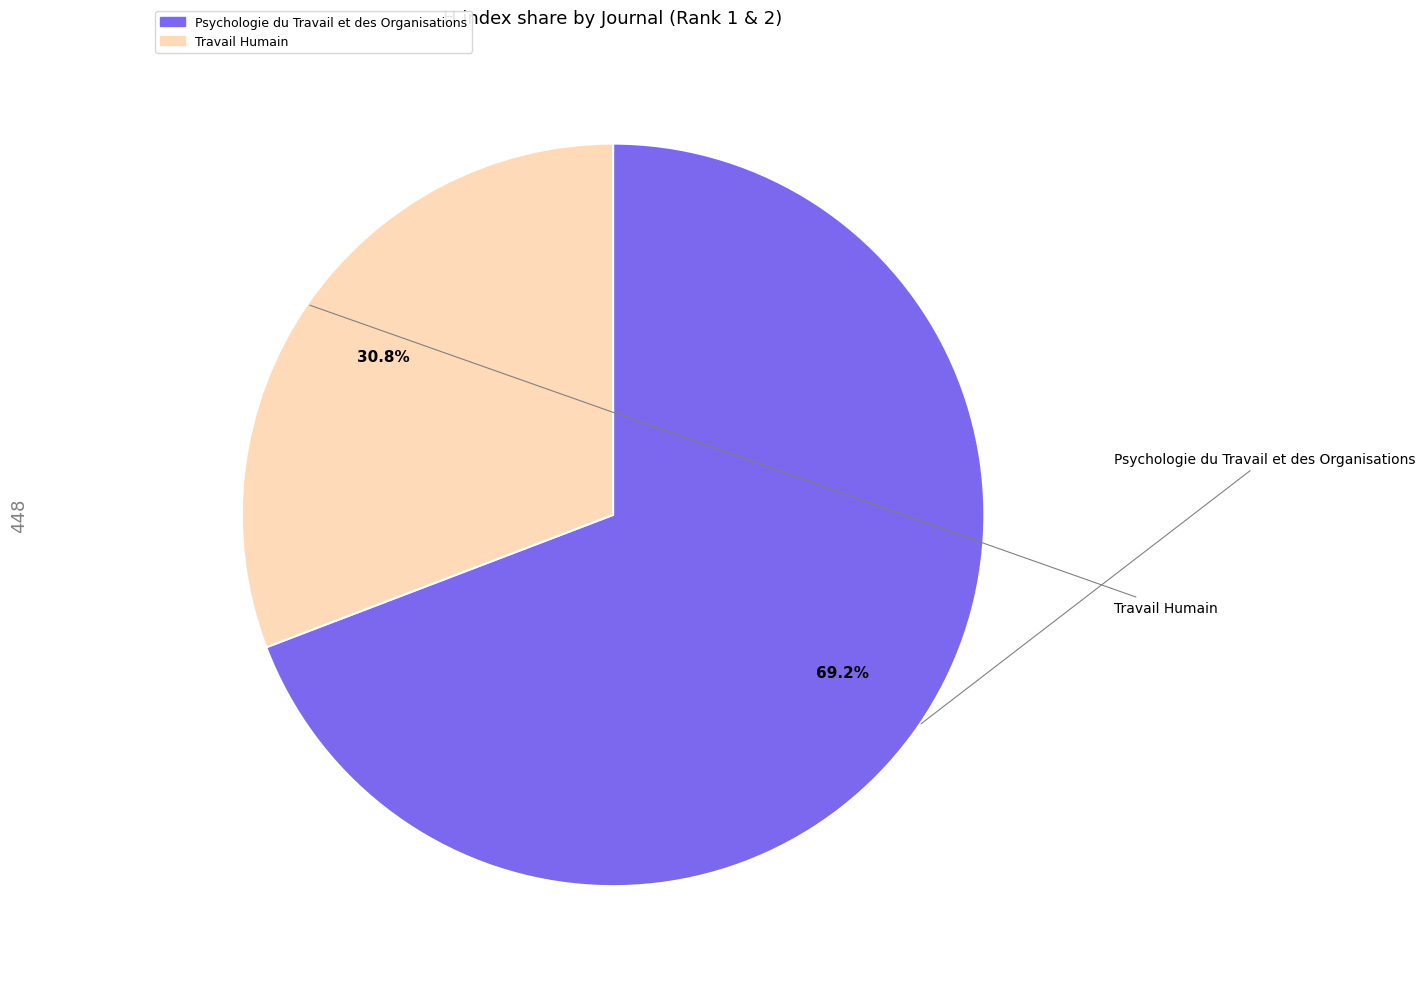

Between Travail Humain and Psychologie du Travail et des Organisations, which is larger?

Psychologie du Travail et des Organisations